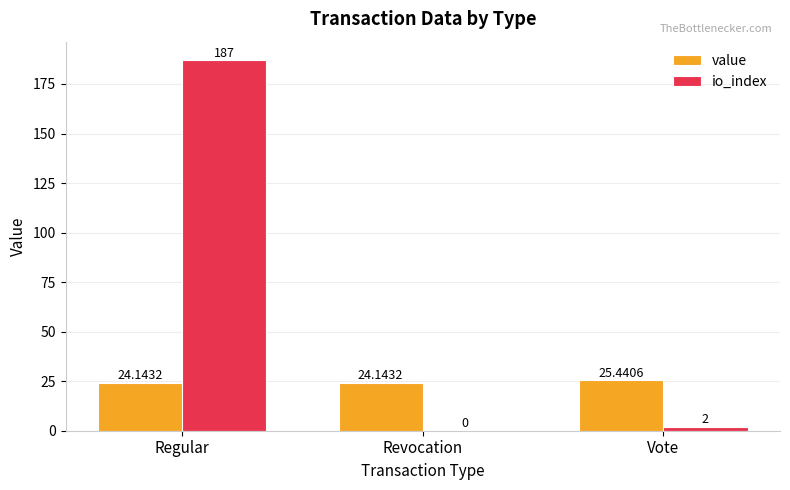

Between Regular and Revocation, which series saw the biggest shift?

io_index